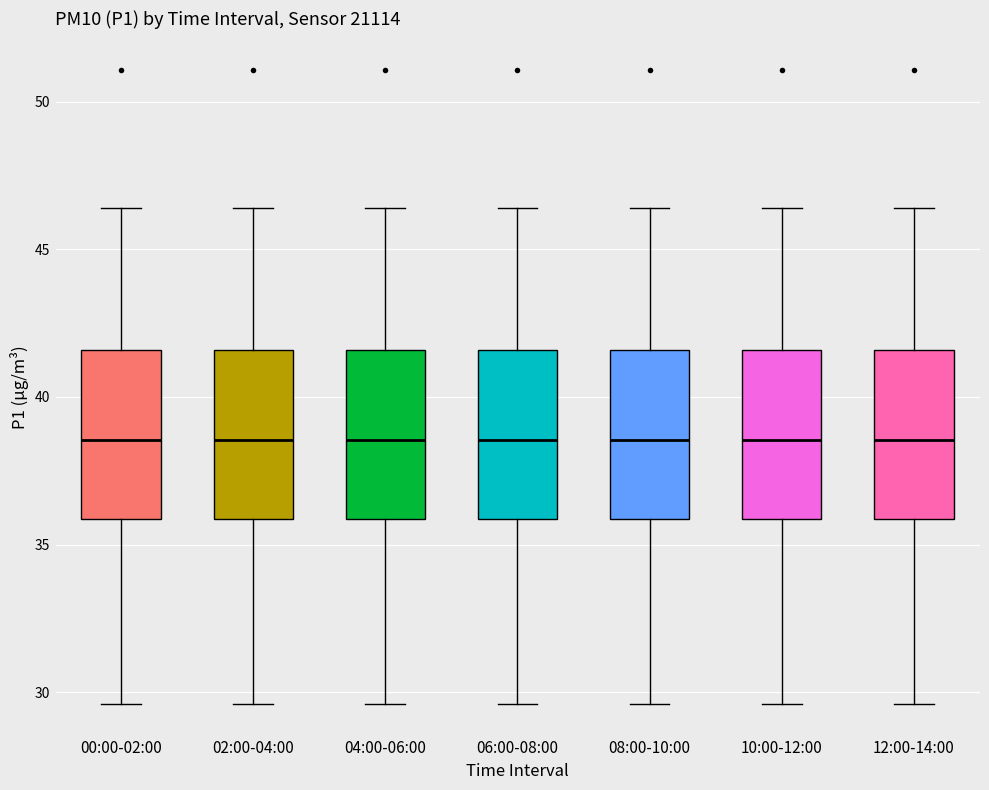

Reading left to right, read every box against the y-axis: the position of its median line, the range the box covers, and the ends of its whiskers. The values are not printed on the chart, so give them approximately, as read against the axis.

00:00-02:00: median 38.5, box 36.0 to 41.5, whiskers 29.5 to 46.5
02:00-04:00: median 38.5, box 36.0 to 41.5, whiskers 29.5 to 46.5
04:00-06:00: median 38.5, box 36.0 to 41.5, whiskers 29.5 to 46.5
06:00-08:00: median 38.5, box 36.0 to 41.5, whiskers 29.5 to 46.5
08:00-10:00: median 38.5, box 36.0 to 41.5, whiskers 29.5 to 46.5
10:00-12:00: median 38.5, box 36.0 to 41.5, whiskers 29.5 to 46.5
12:00-14:00: median 38.5, box 36.0 to 41.5, whiskers 29.5 to 46.5